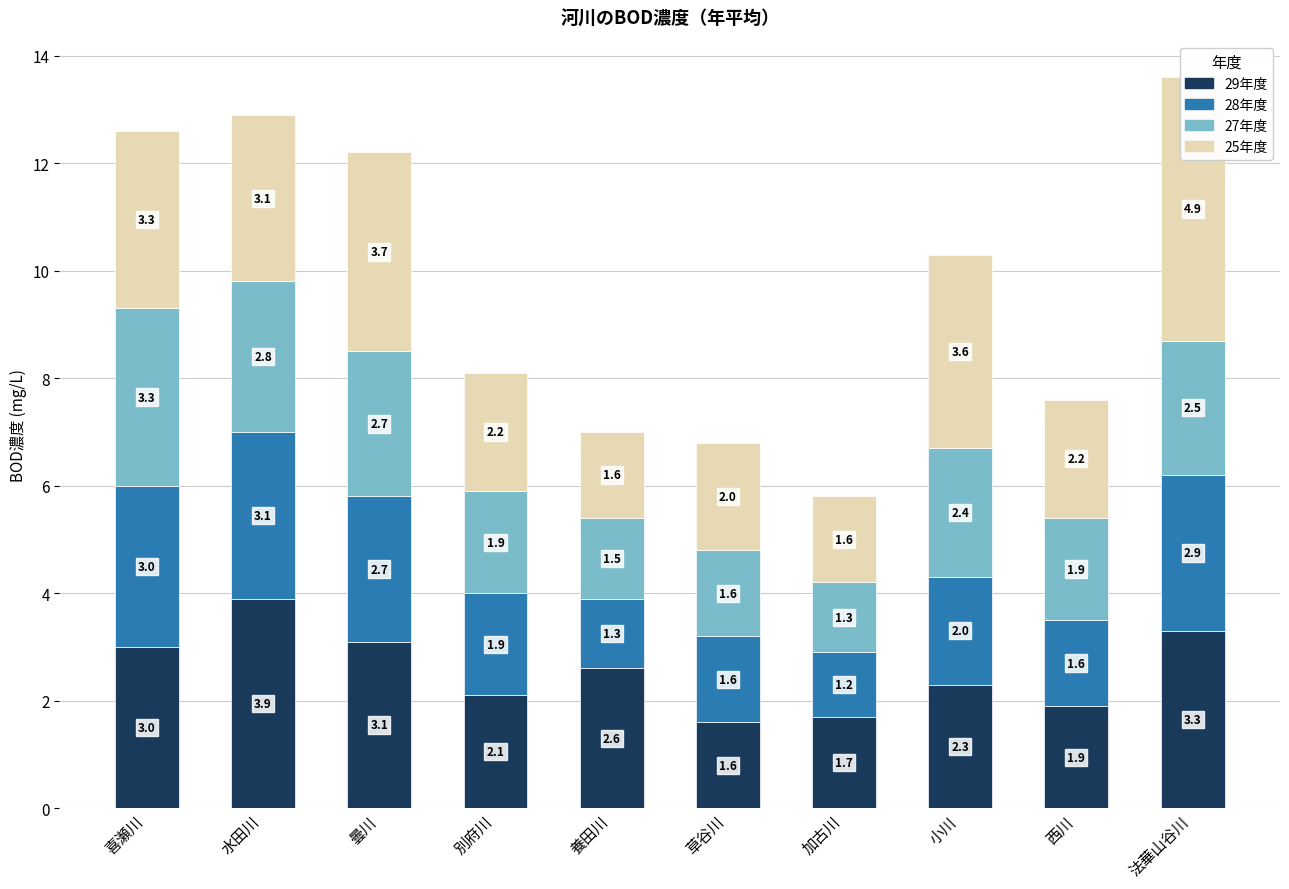

Reading left to right, extract all data points from this chart.

29年度: 喜瀬川=3.0	水田川=3.9	曇川=3.1	別府川=2.1	養田川=2.6	草谷川=1.6	加古川=1.7	小川=2.3	西川=1.9	法華山谷川=3.3
28年度: 喜瀬川=3.0	水田川=3.1	曇川=2.7	別府川=1.9	養田川=1.3	草谷川=1.6	加古川=1.2	小川=2.0	西川=1.6	法華山谷川=2.9
27年度: 喜瀬川=3.3	水田川=2.8	曇川=2.7	別府川=1.9	養田川=1.5	草谷川=1.6	加古川=1.3	小川=2.4	西川=1.9	法華山谷川=2.5
25年度: 喜瀬川=3.3	水田川=3.1	曇川=3.7	別府川=2.2	養田川=1.6	草谷川=2.0	加古川=1.6	小川=3.6	西川=2.2	法華山谷川=4.9